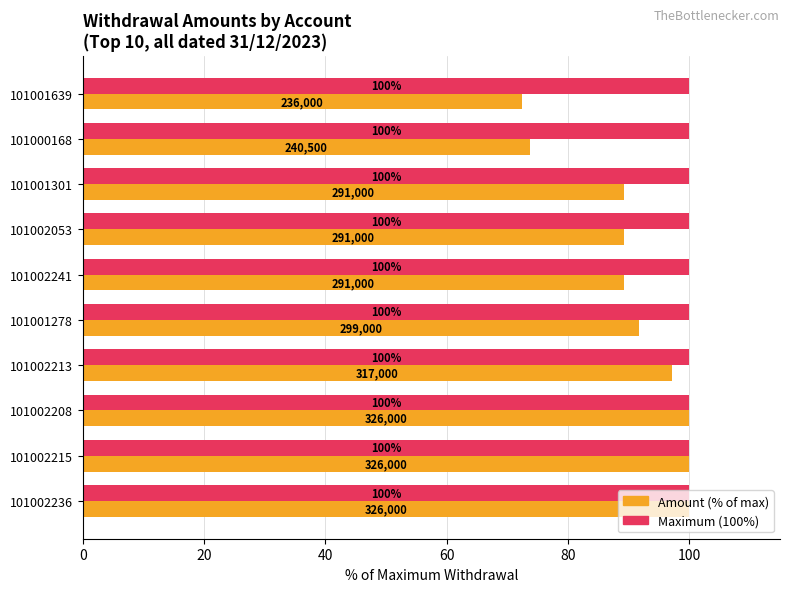

What is the smallest value displayed?

72.4